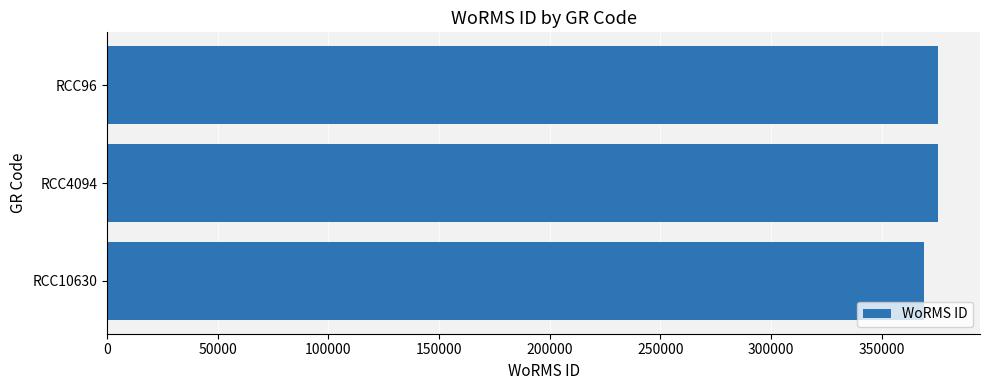

Reading bottom to top, extract all data points from this chart.

369377	375699	375699